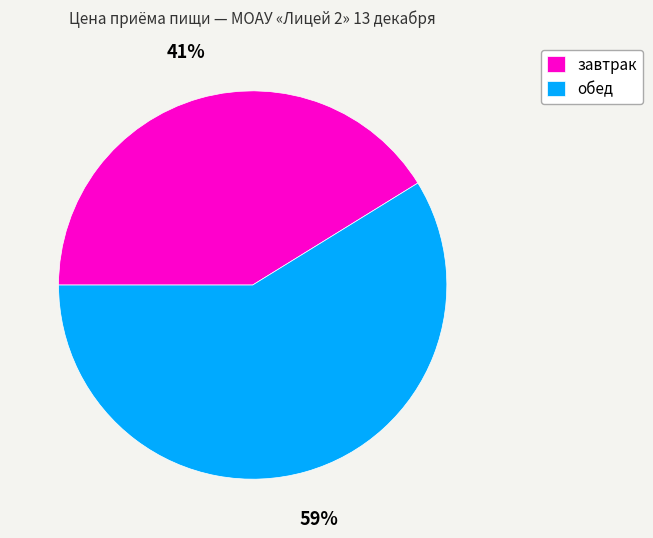

Between завтрак and обед, which is larger?

обед